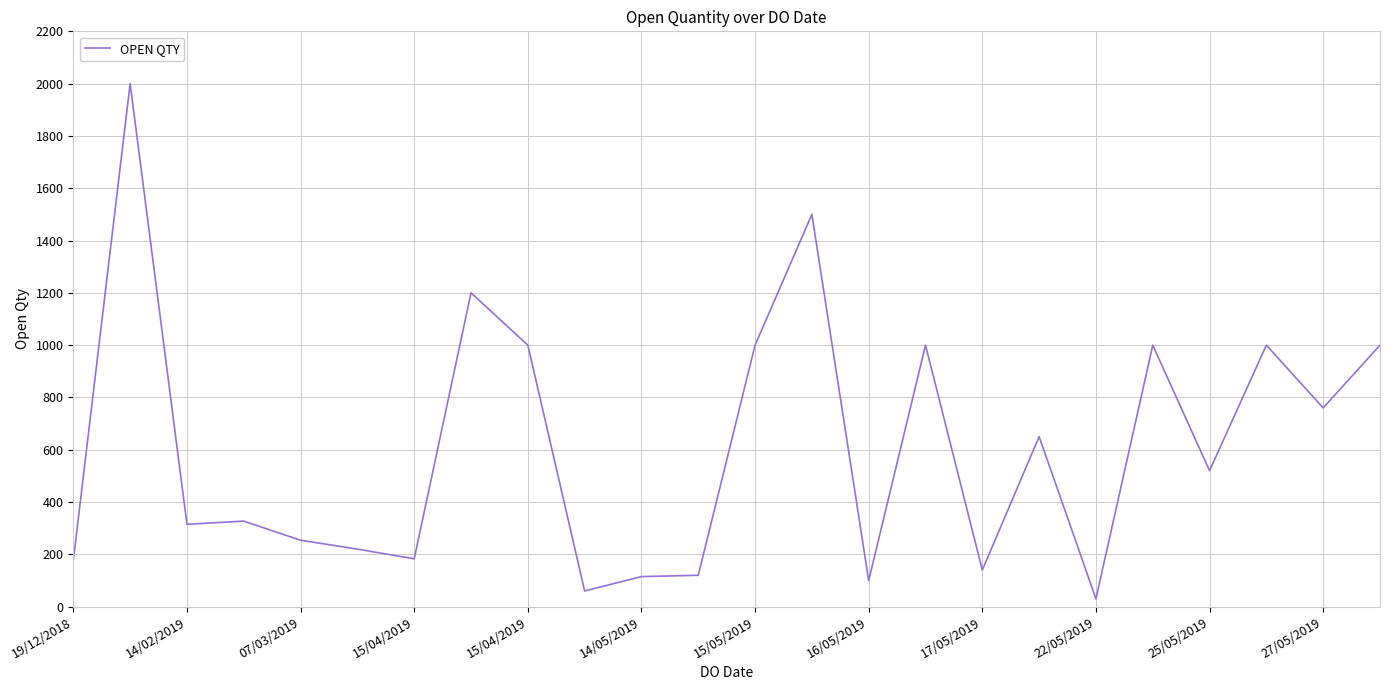

What is the greatest value displayed?

2000